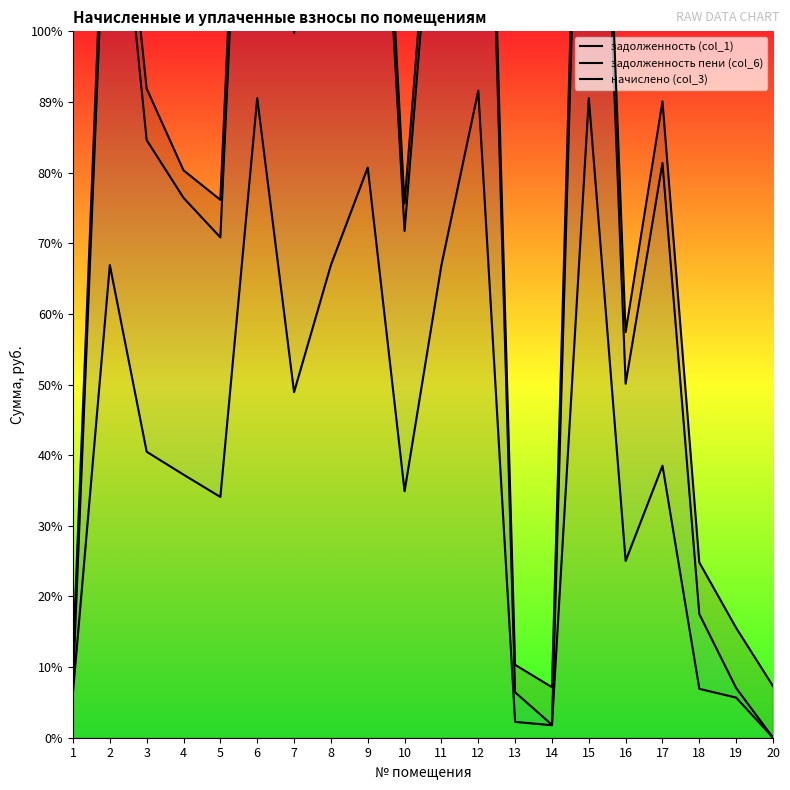

Is the value of задолженность (col_1) at 5 greater than the value of начислено (col_3) at 5?

No